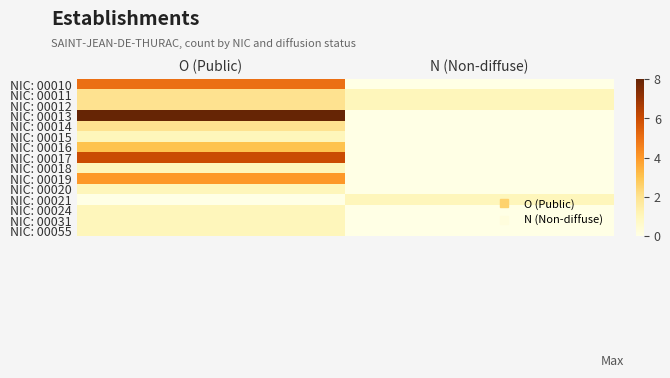

What is the spread (max minus min) of values at O (Public)?

8